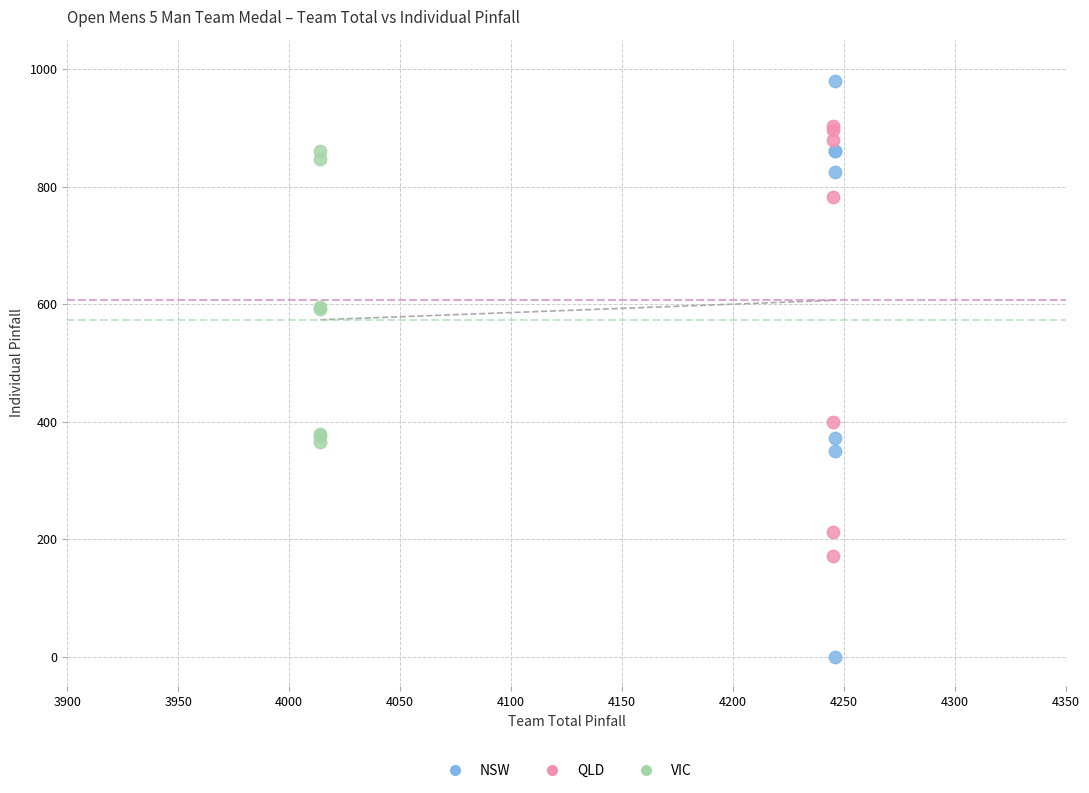

Which series contains the lowest Y value?

NSW